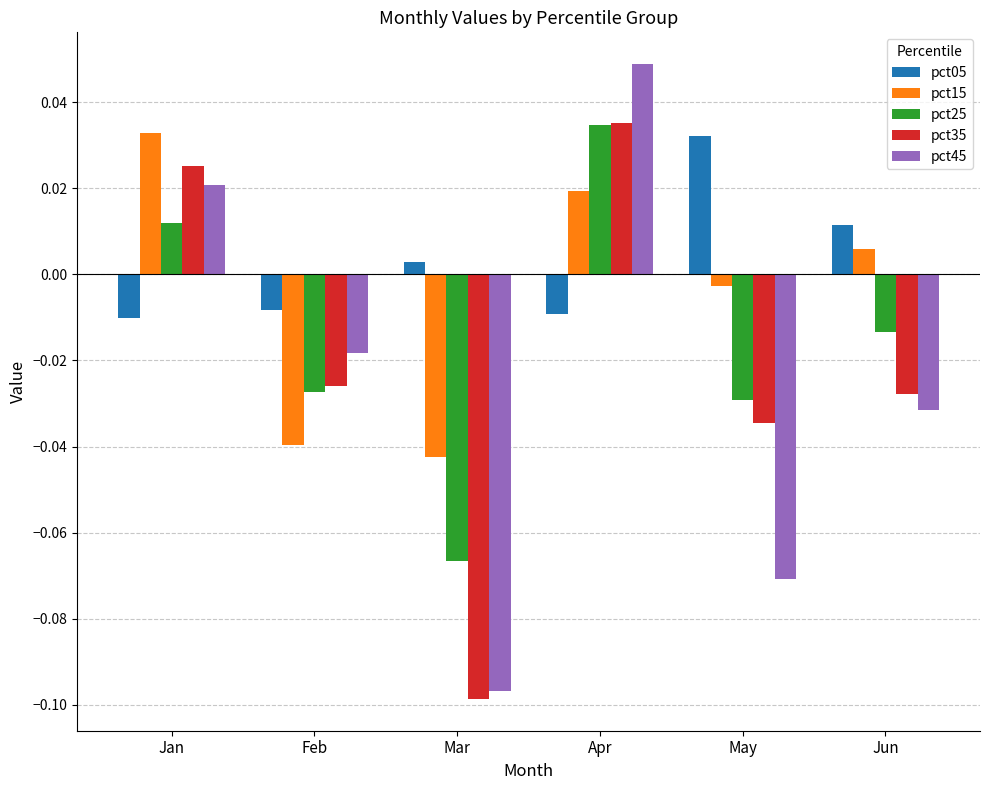

Where is pct15 nearest to the value 0?

May